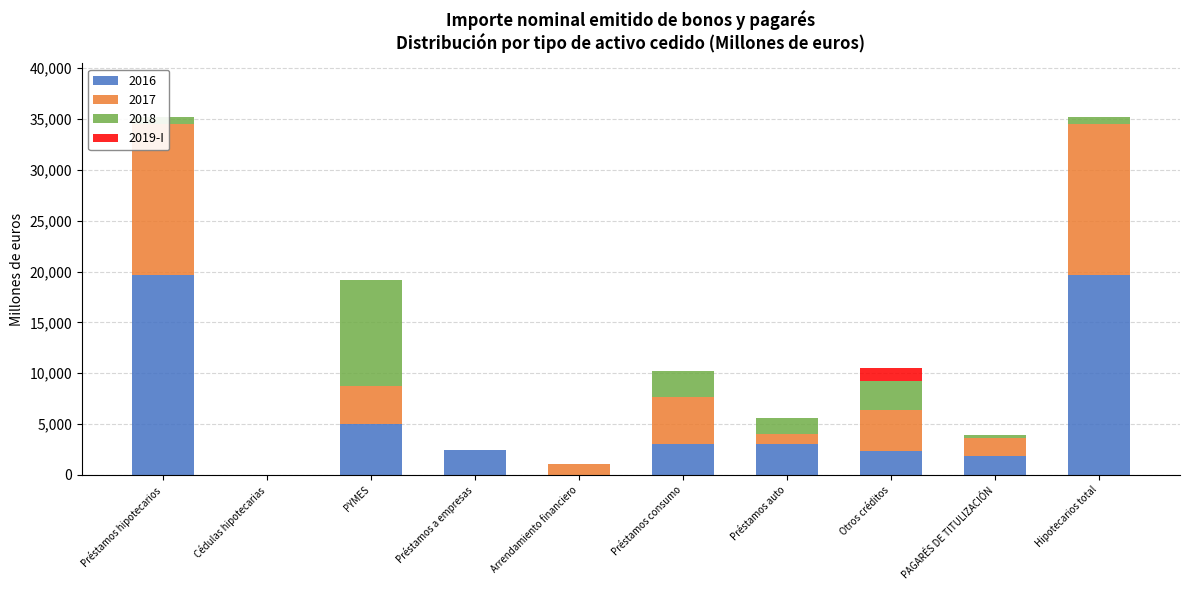

Which label corresponds to the largest value in the chart?

Otros créditos